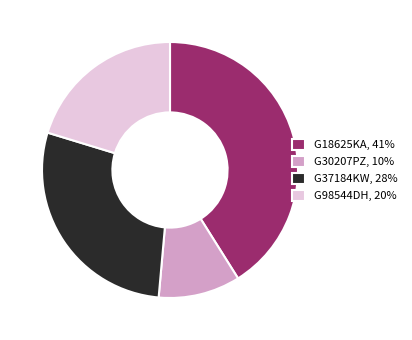

The G18625KA, 41% slice represents 48% of the pie. True or false?

False